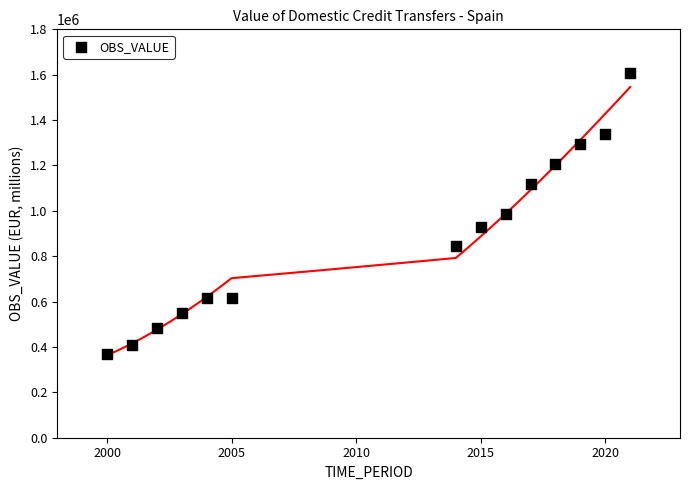

What is the range of Y values (max minus min)?

1237498.8